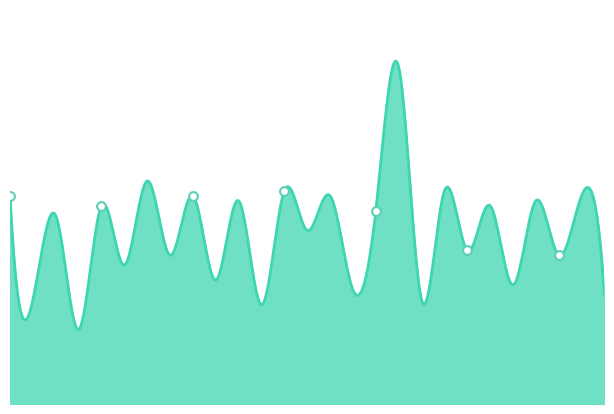

What is the change in value from 2 to 4?

+2